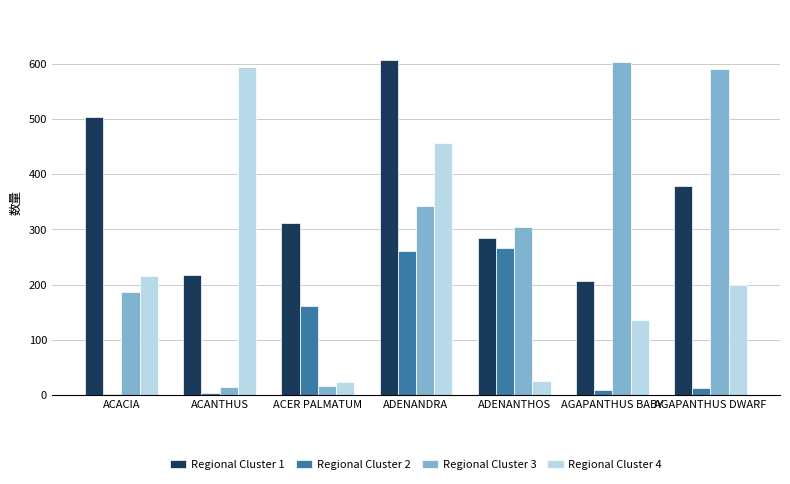

What are all the series names shown in the legend?

Regional Cluster 1, Regional Cluster 2, Regional Cluster 3, Regional Cluster 4